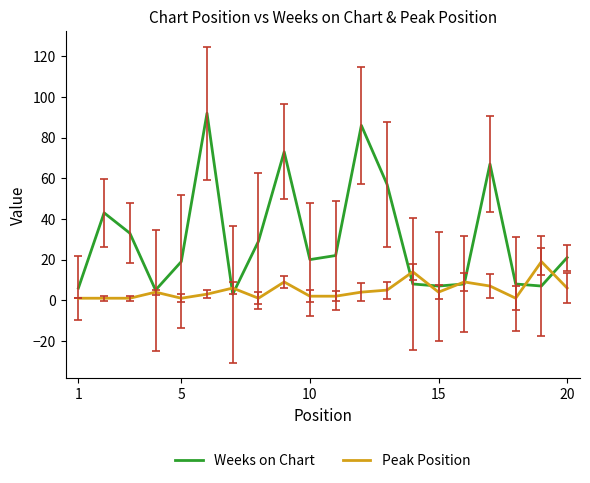

List the series in order of their peak value, highest first.

Weeks on Chart, Peak Position